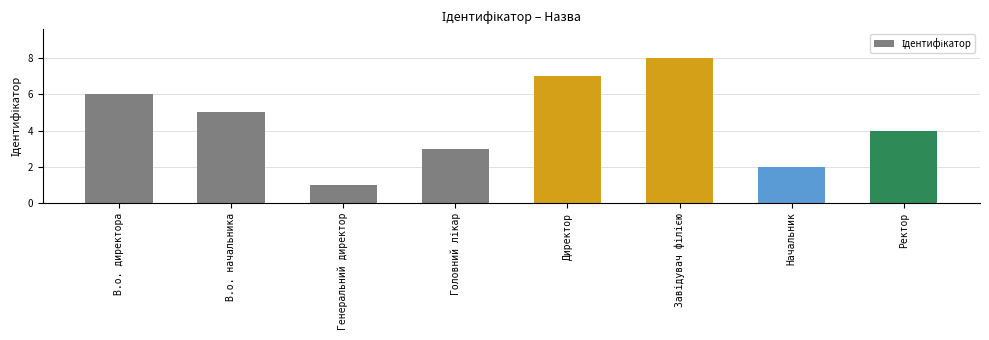

What is the sum of all values?

36